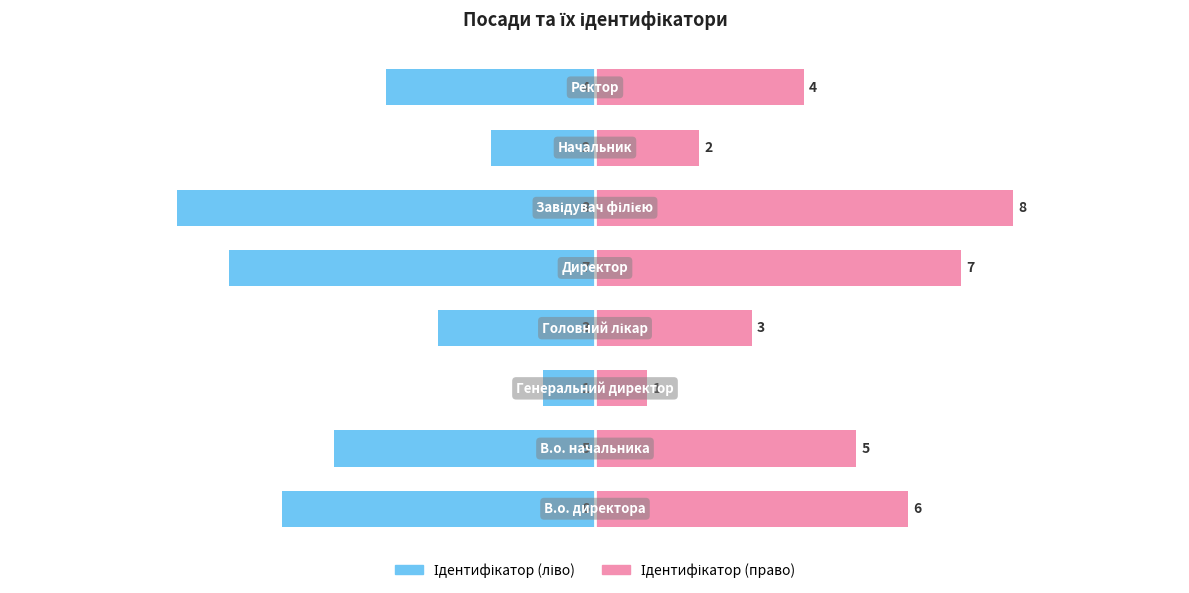

How many values in the Ідентифікатор (ліво) series exceed -4?

3